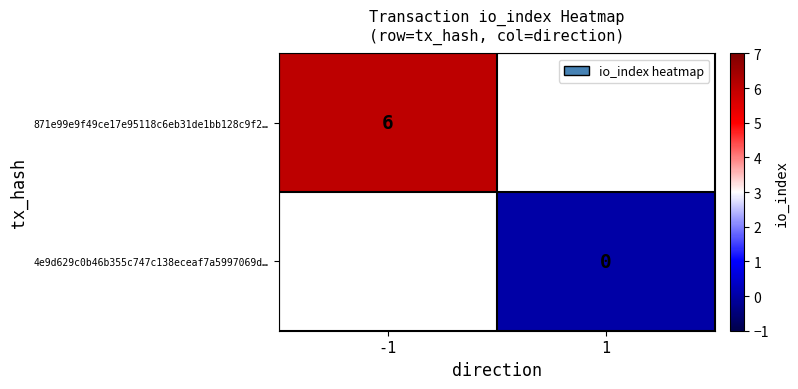

Is it true that 871e99e9f49ce17e95118c6eb31de1bb128c9f2… equals 4 at -1?

False